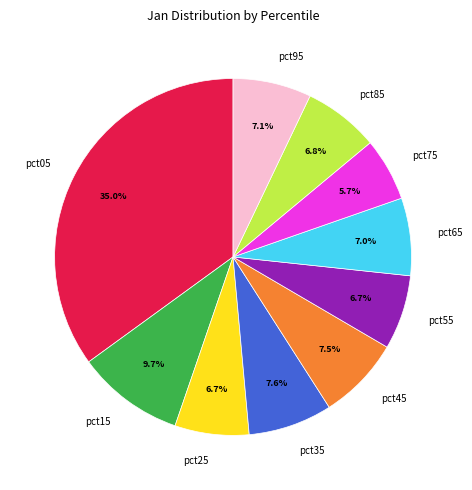

Does pct85 account for over 50% of the chart?

No